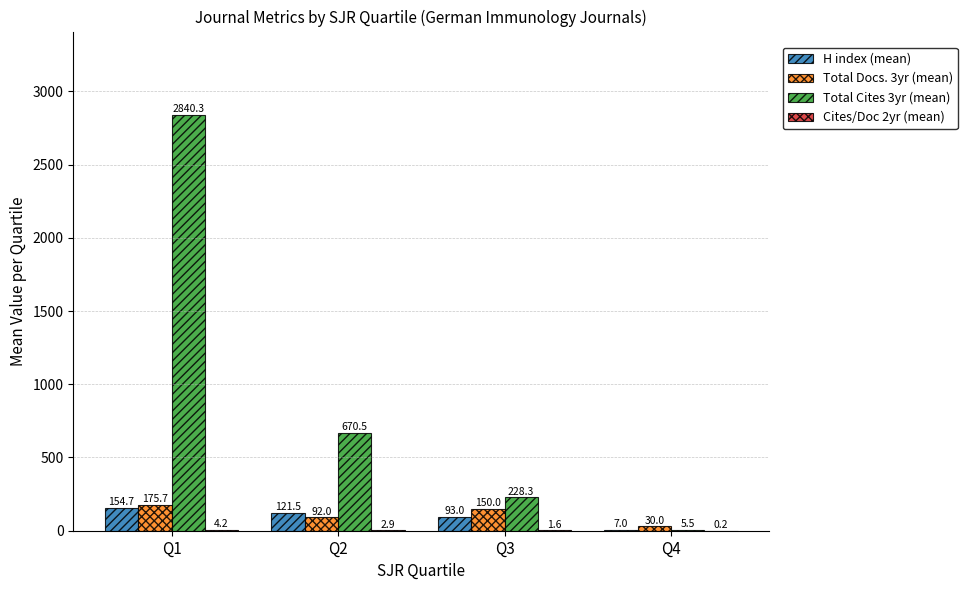

What is the maximum value shown in the chart?

2840.3